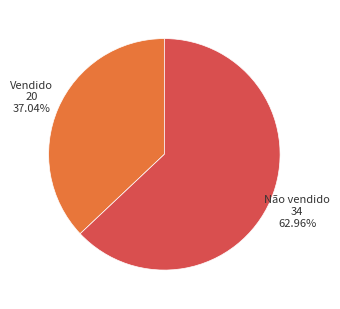

Does any single category account for the majority?

Yes